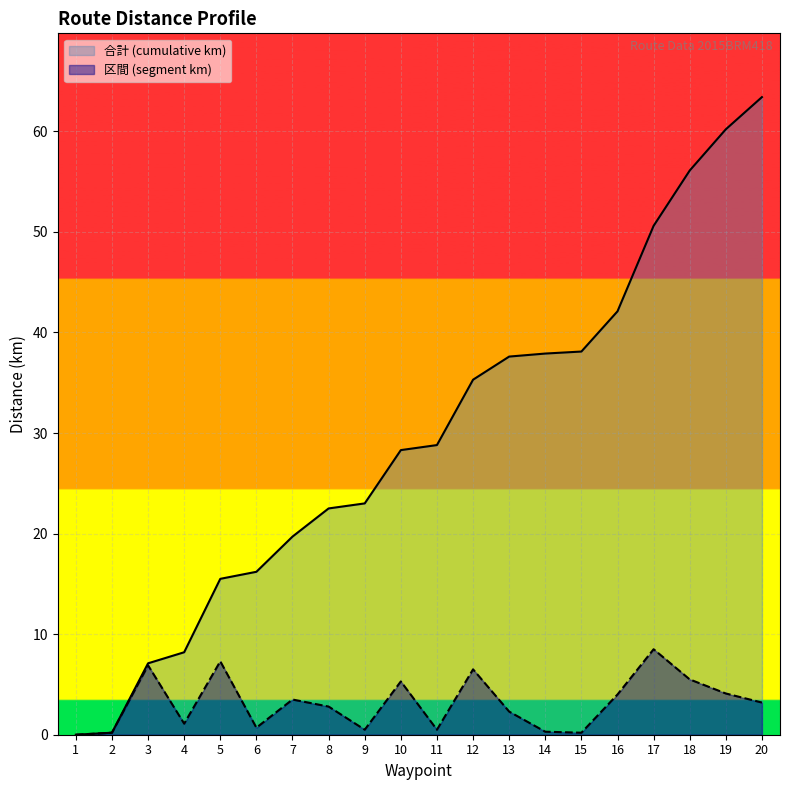

At which label does 区間 (segment km) reach its peak?

17